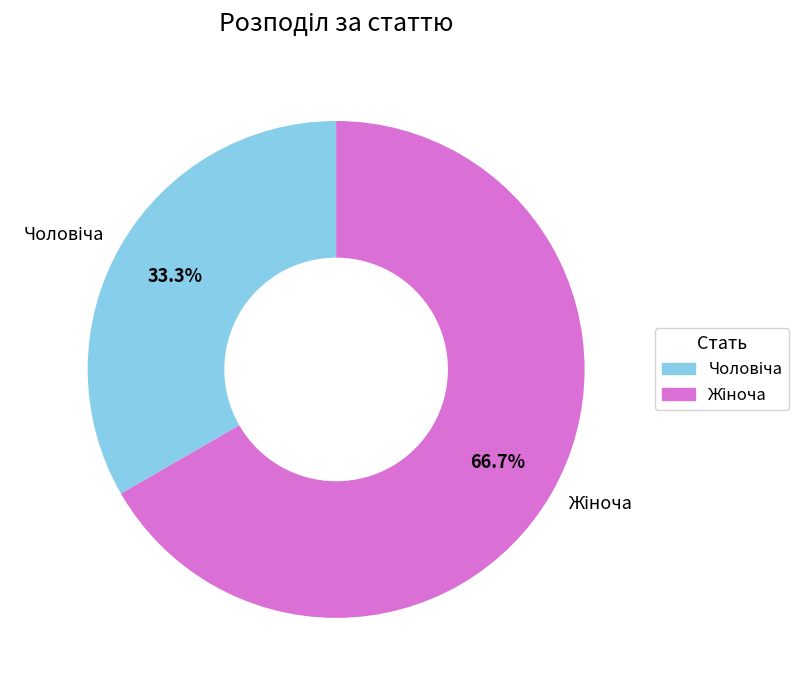

Is there a majority slice in this chart?

Yes